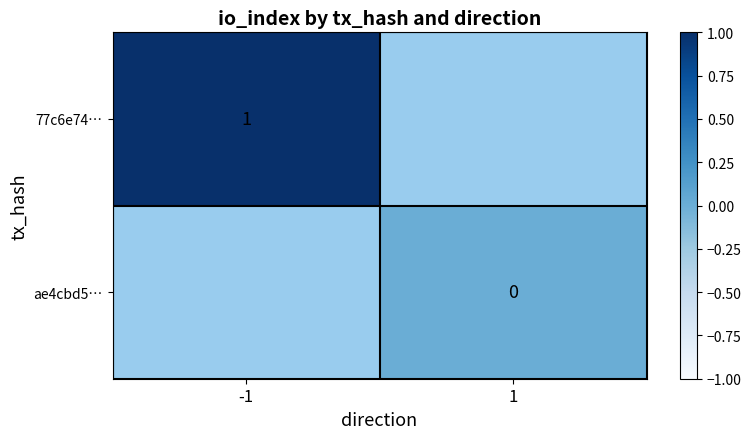

The value of 77c6e74… at -1 is 1. True or false?

True